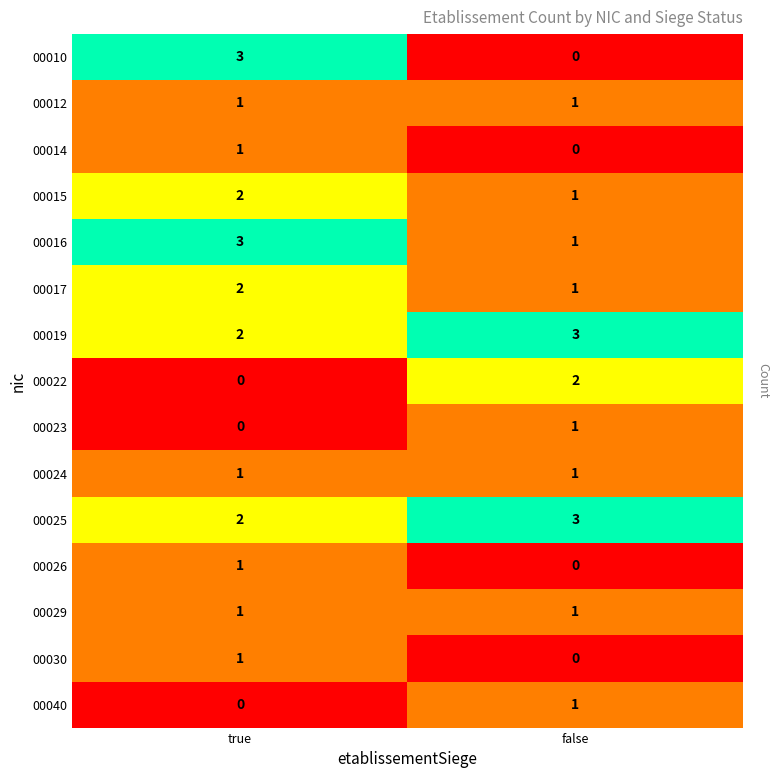

What is the total value across all series at false?

16